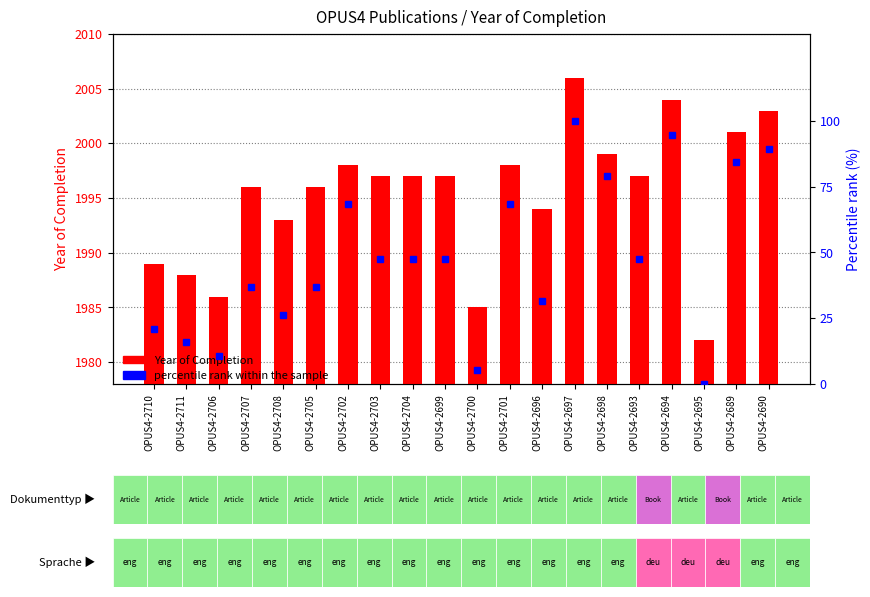

How many data points in Year of Completion are less than 1997?

9